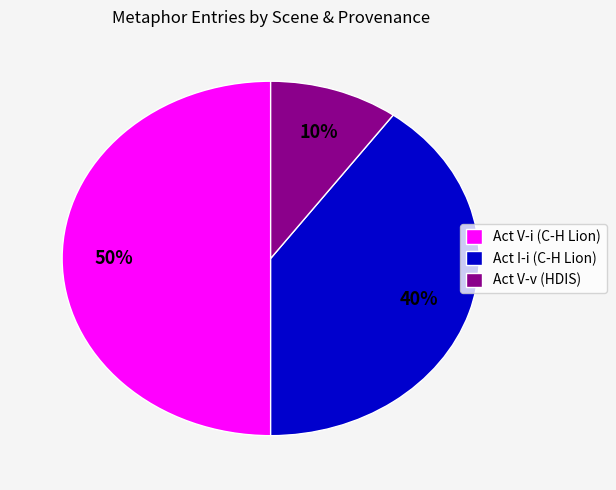

To the nearest percent, what portion does Act V-i (C-H Lion) represent?

50%